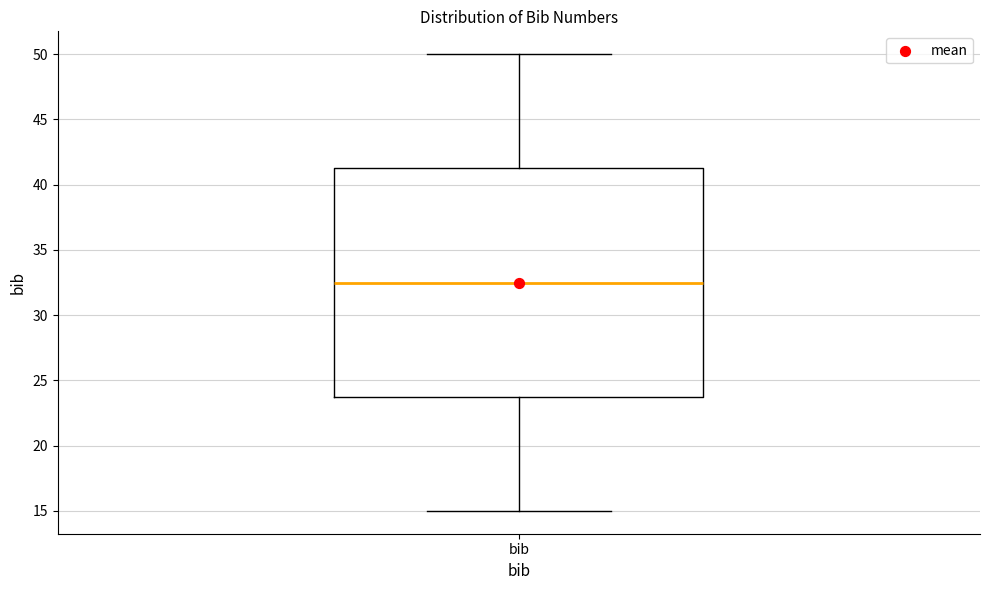

Transcribe this box plot: give where the median line is, the range the box spans, and where the two whiskers end, as read against the y-axis. The values are not printed on the chart, so give them approximately, as read against the axis.

median 32.5, box 24.0 to 41.5, whiskers 15.0 to 50.0